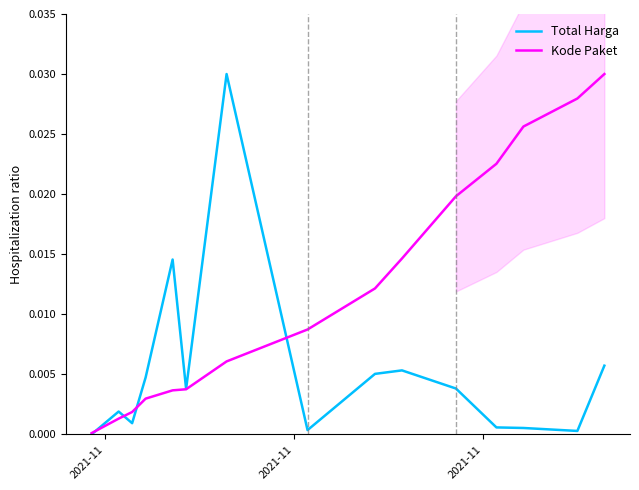

Which series has the largest total across all categories?

Kode Paket